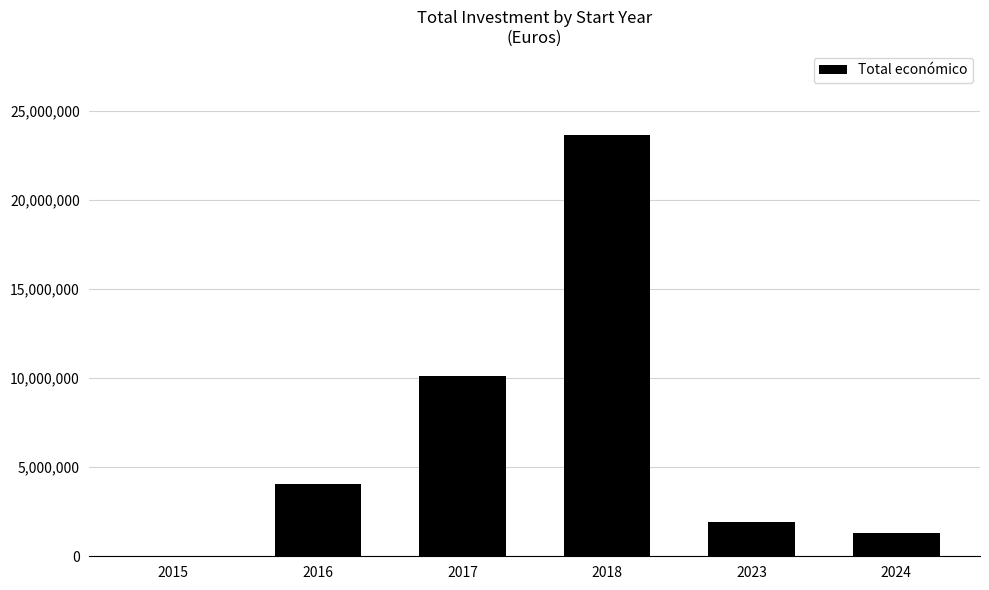

What is the sum of all values?

41062474